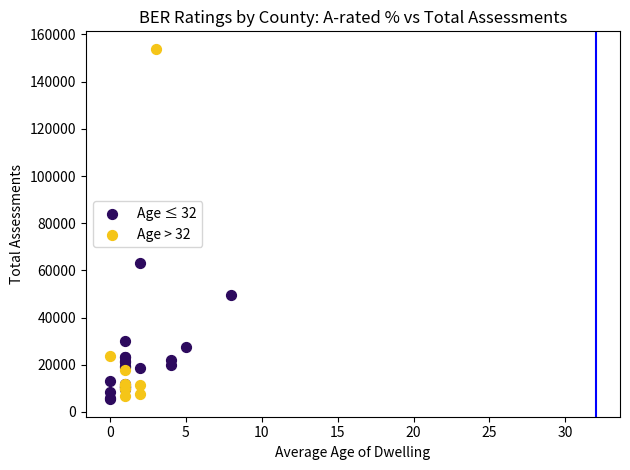

Which series reaches the maximum Y coordinate?

Age > 32